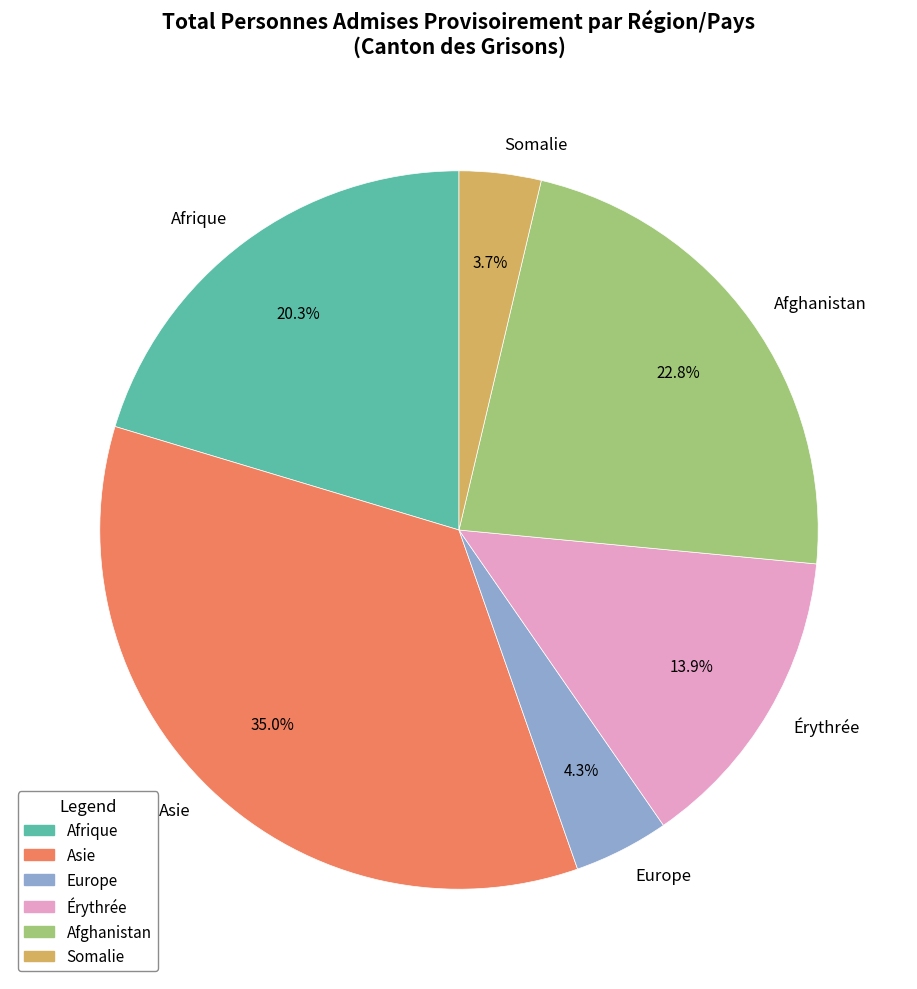

Does any single category account for the majority?

No